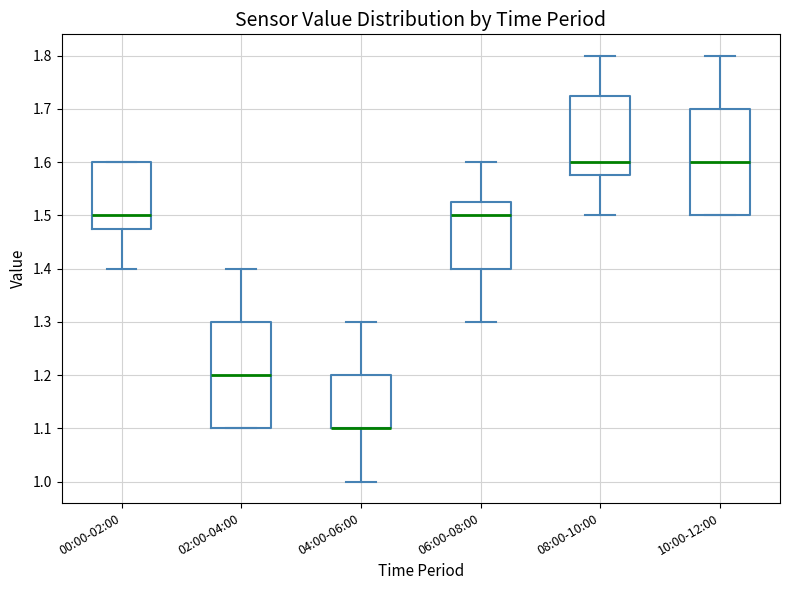

Reading left to right, transcribe this box plot: for each box, give where its median line is, the range the box spans, and where its two whiskers end, as read against the y-axis. The values are not printed on the chart, so give them approximately, as read against the axis.

00:00-02:00: median 1.50, box 1.48 to 1.60, whiskers 1.40 to 1.60
02:00-04:00: median 1.20, box 1.10 to 1.30, whiskers 1.10 to 1.40
04:00-06:00: median 1.10 (drawn on the box's lower edge), box 1.10 to 1.20, whiskers 1.00 to 1.30
06:00-08:00: median 1.50, box 1.40 to 1.53, whiskers 1.30 to 1.60
08:00-10:00: median 1.60, box 1.58 to 1.73, whiskers 1.50 to 1.80
10:00-12:00: median 1.60, box 1.50 to 1.70, whiskers 1.50 to 1.80